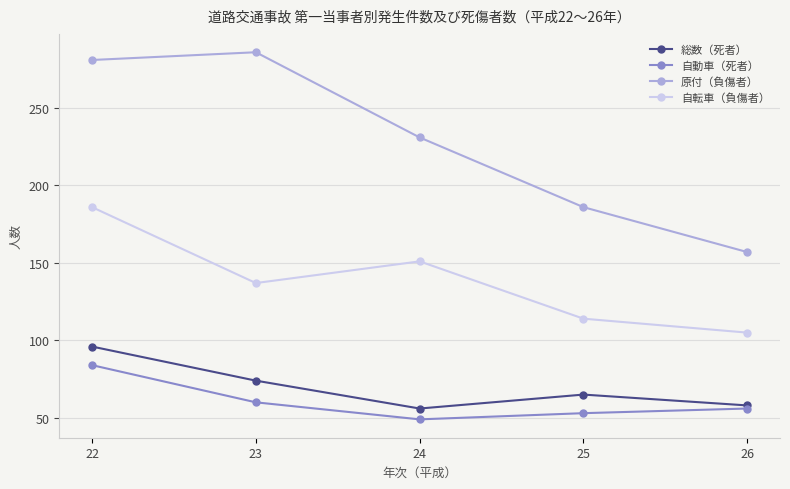

What is the total value across all series at 26?

376